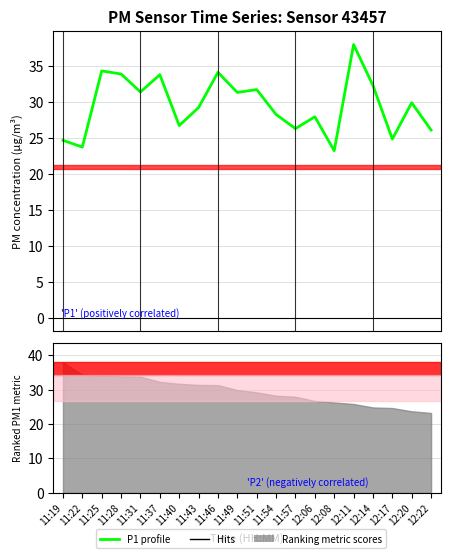

Reading left to right, list all the values displayed in this chart.

11:19=24.7	11:22=23.7	11:25=34.3	11:28=33.9	11:31=31.4	11:37=33.8	11:40=26.7	11:43=29.2	11:46=34.1	11:49=31.3	11:51=31.7	11:54=28.3	11:57=26.3	12:06=27.9	12:08=23.2	12:11=38.0	12:14=32.3	12:17=24.9	12:20=29.9	12:22=26.1